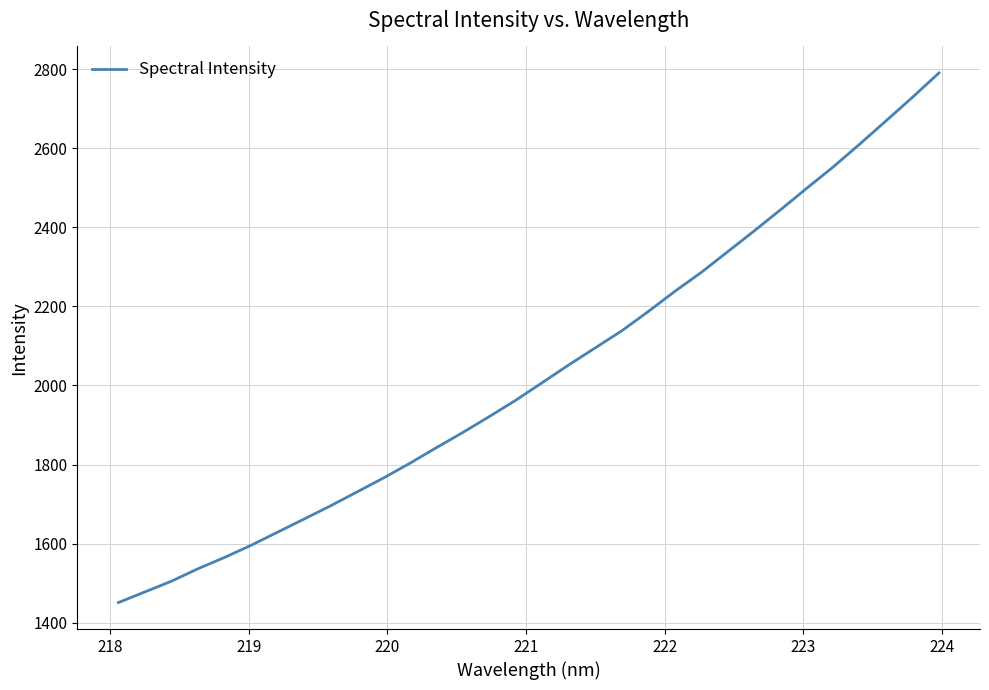

Does the chart have visible grid lines?

Yes